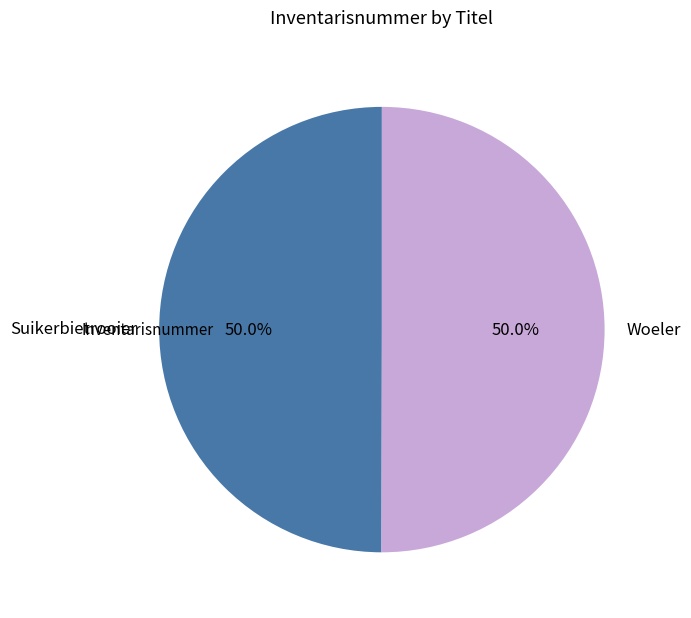

How many segments does this pie chart have?

2